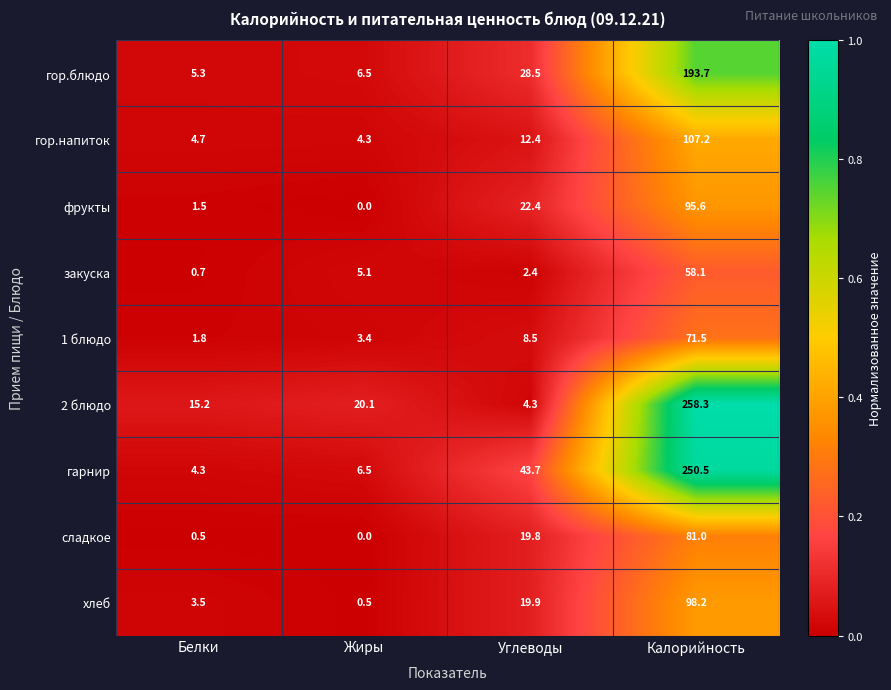

What is the difference between the second highest and minimum values in the хлеб series?

19.4